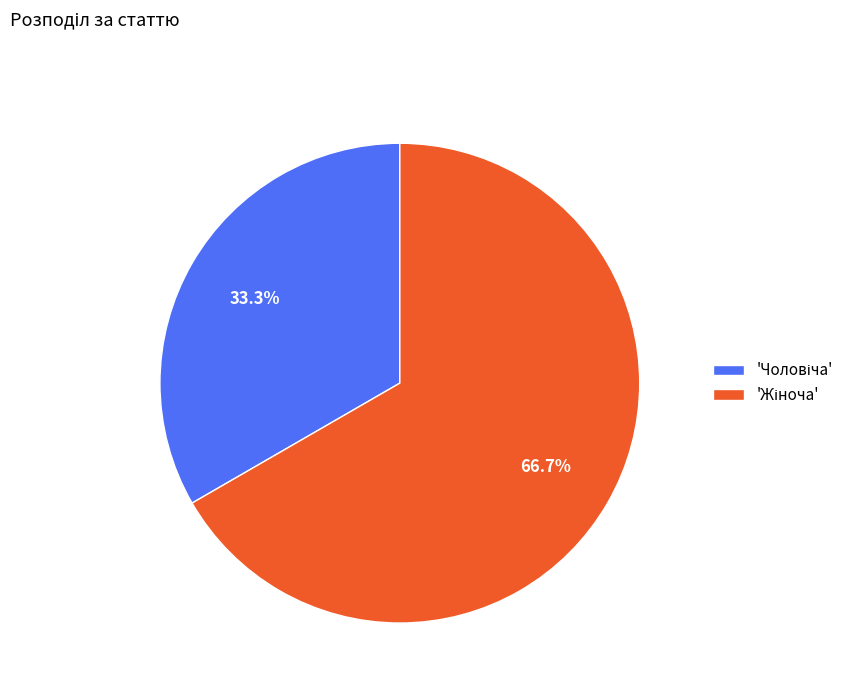

Does any single category account for the majority?

Yes